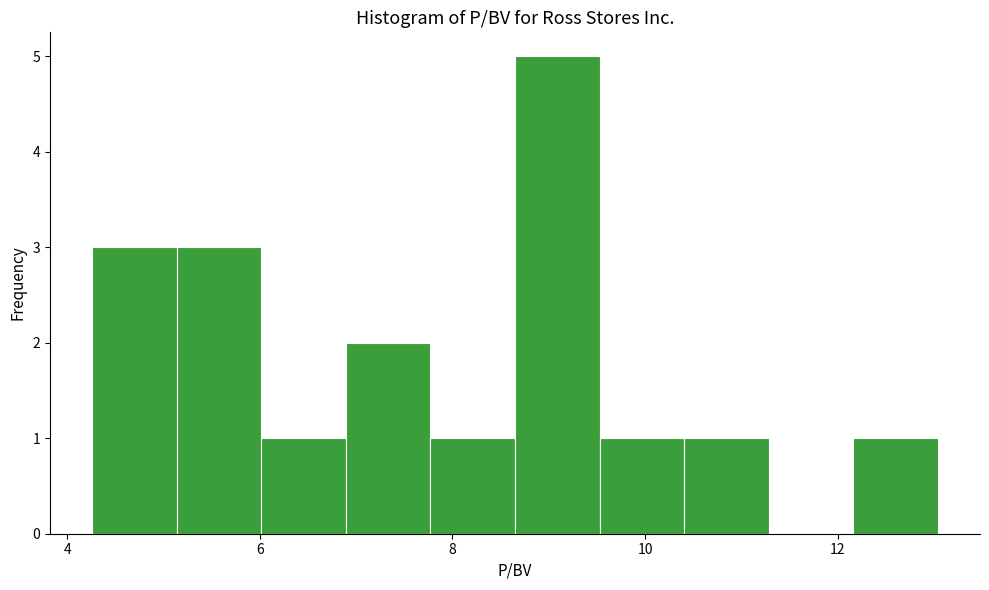

How tall is the bar that spans 10.4 to 11.2 on the x-axis? Neither the bar edges nor the heights are printed on the chart, so give them approximately, as read against the axes.

1